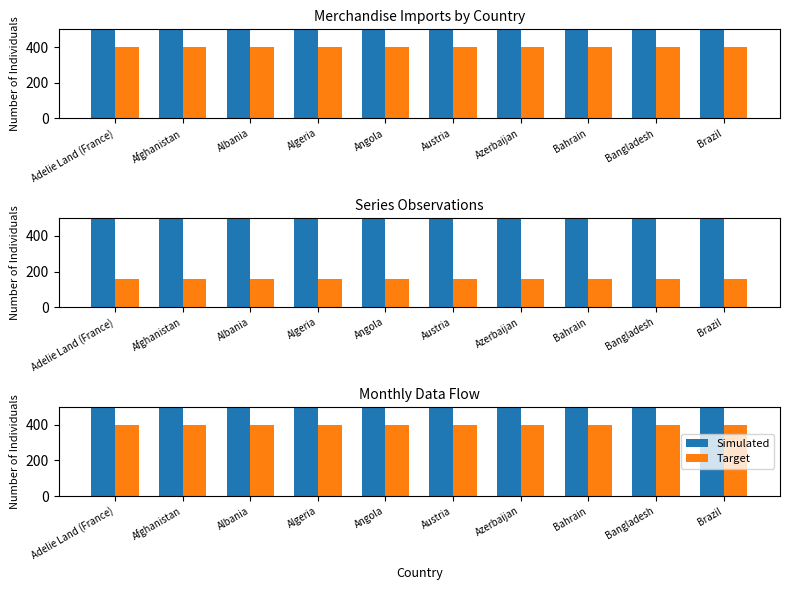

What position from the right is Bangladesh?

2